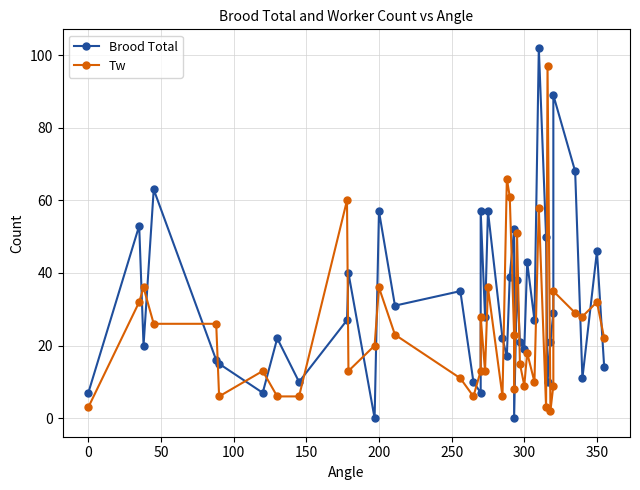

What is the difference between the maximum and minimum values in the Brood Total series?

102